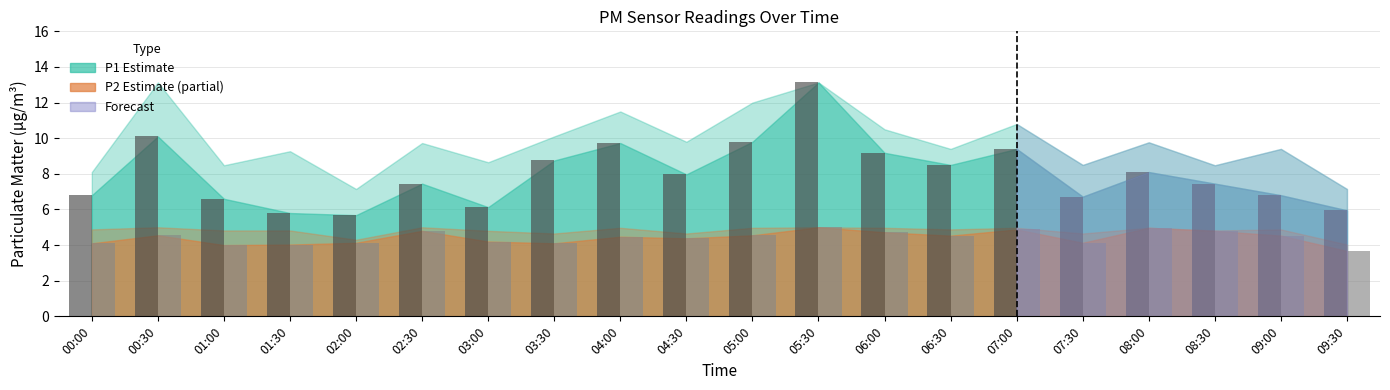

What is the total value across all series at 05:30?

18.1